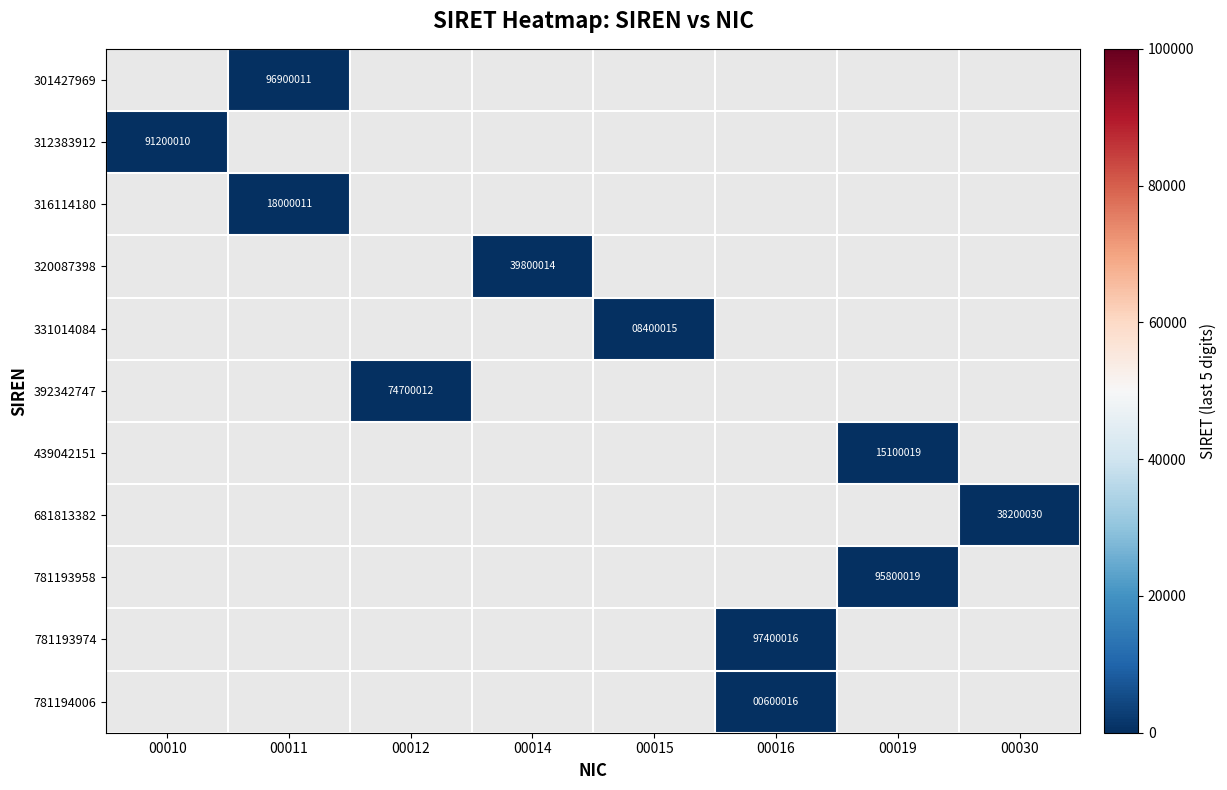

Is it true that 781194006 equals 600016 at 00016?

True